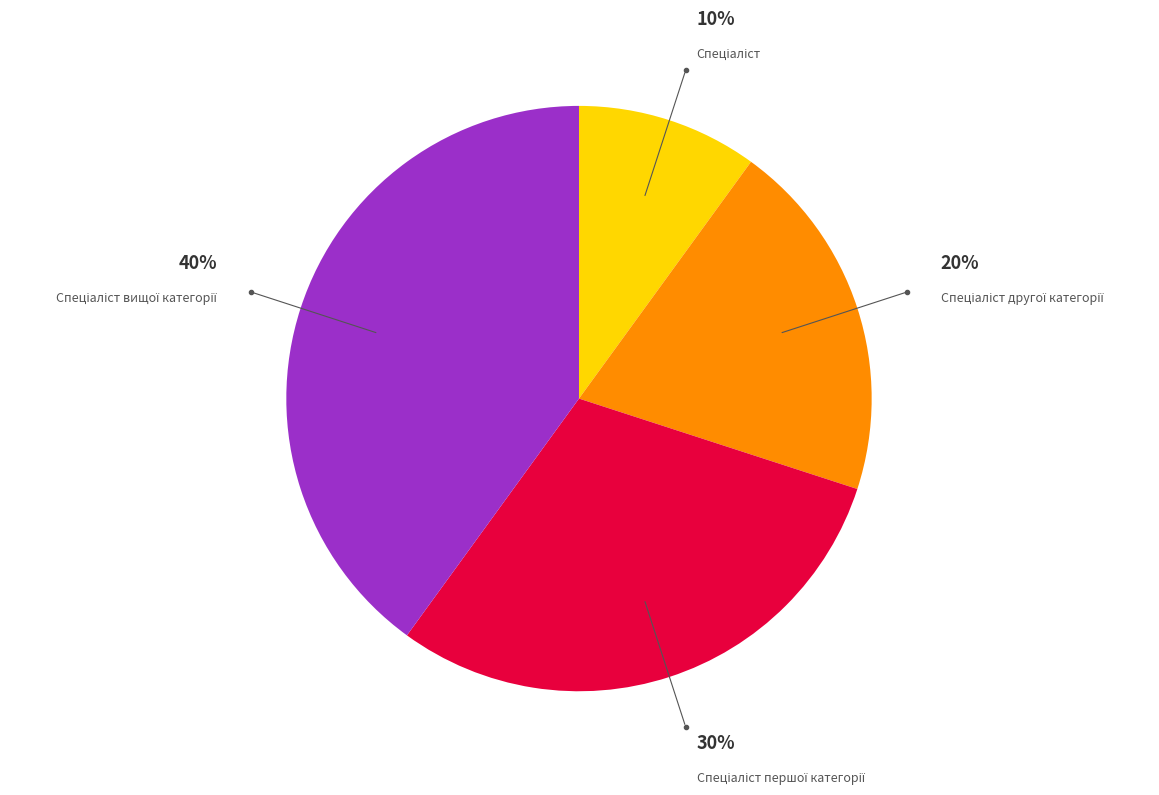

How many slices are in this pie chart?

4